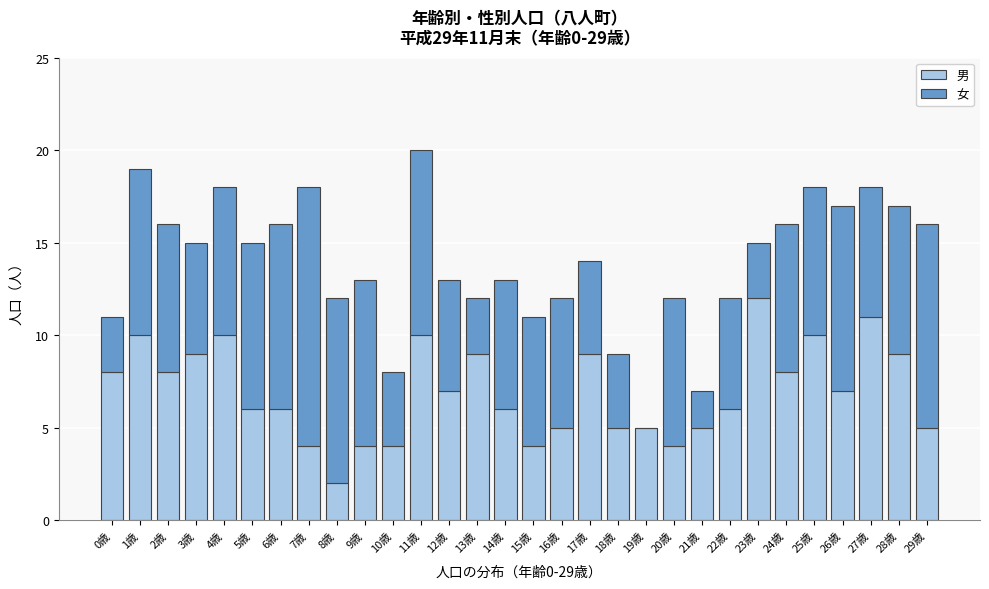

What is the sum of all 男 values?

208